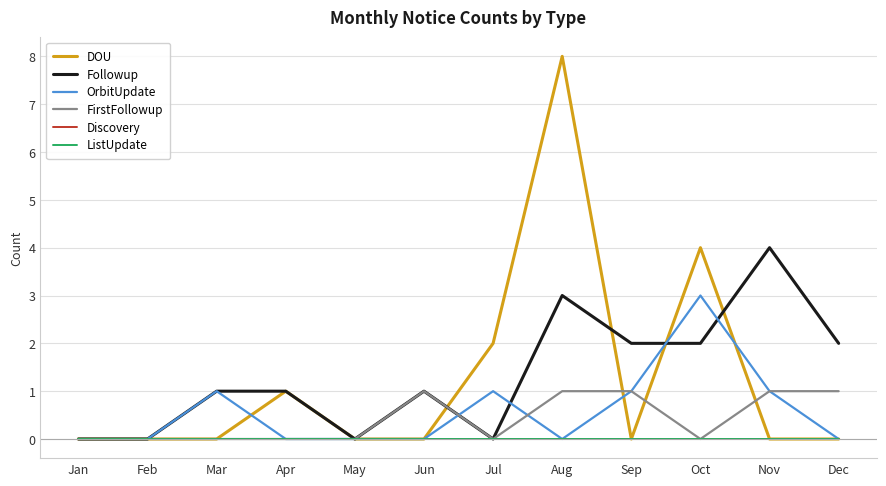

True or false: ListUpdate and Discovery cross at least once.

False